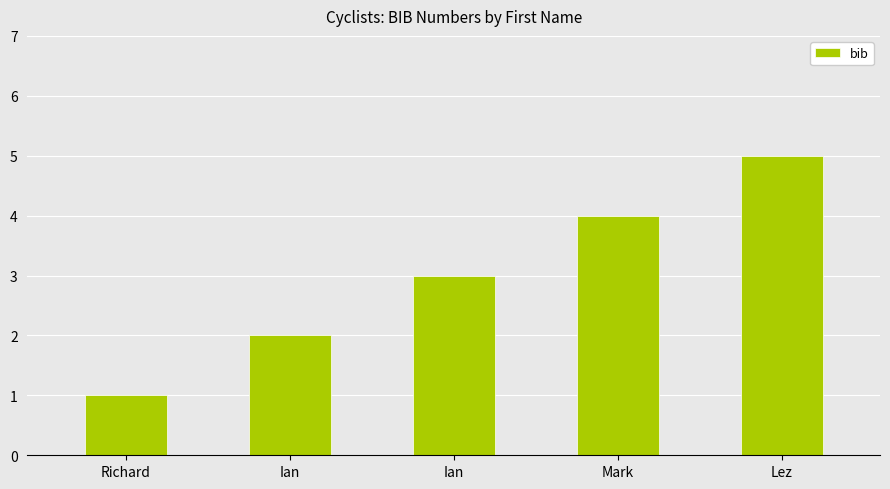

What is the label of the 3rd bar from the right?

Ian